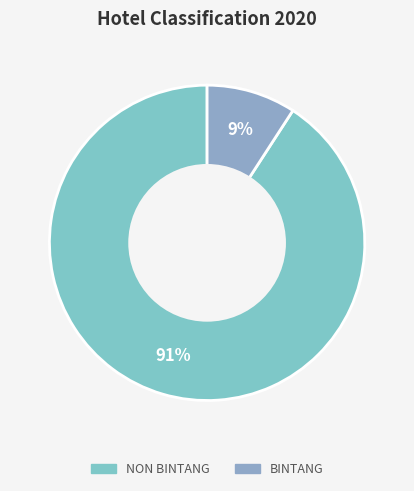

What percentage is the BINTANG slice, to the nearest percent?

9%